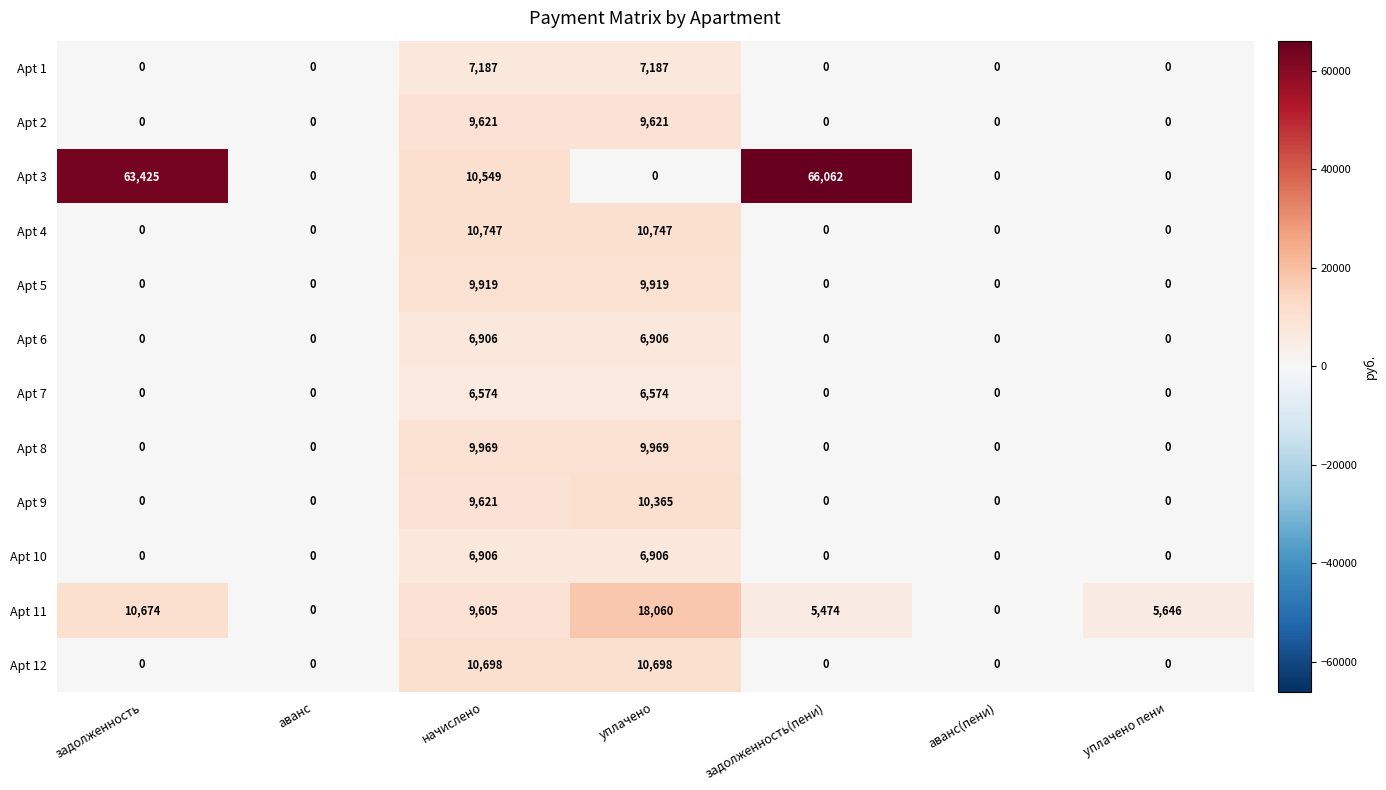

What is the greatest value displayed?

66062